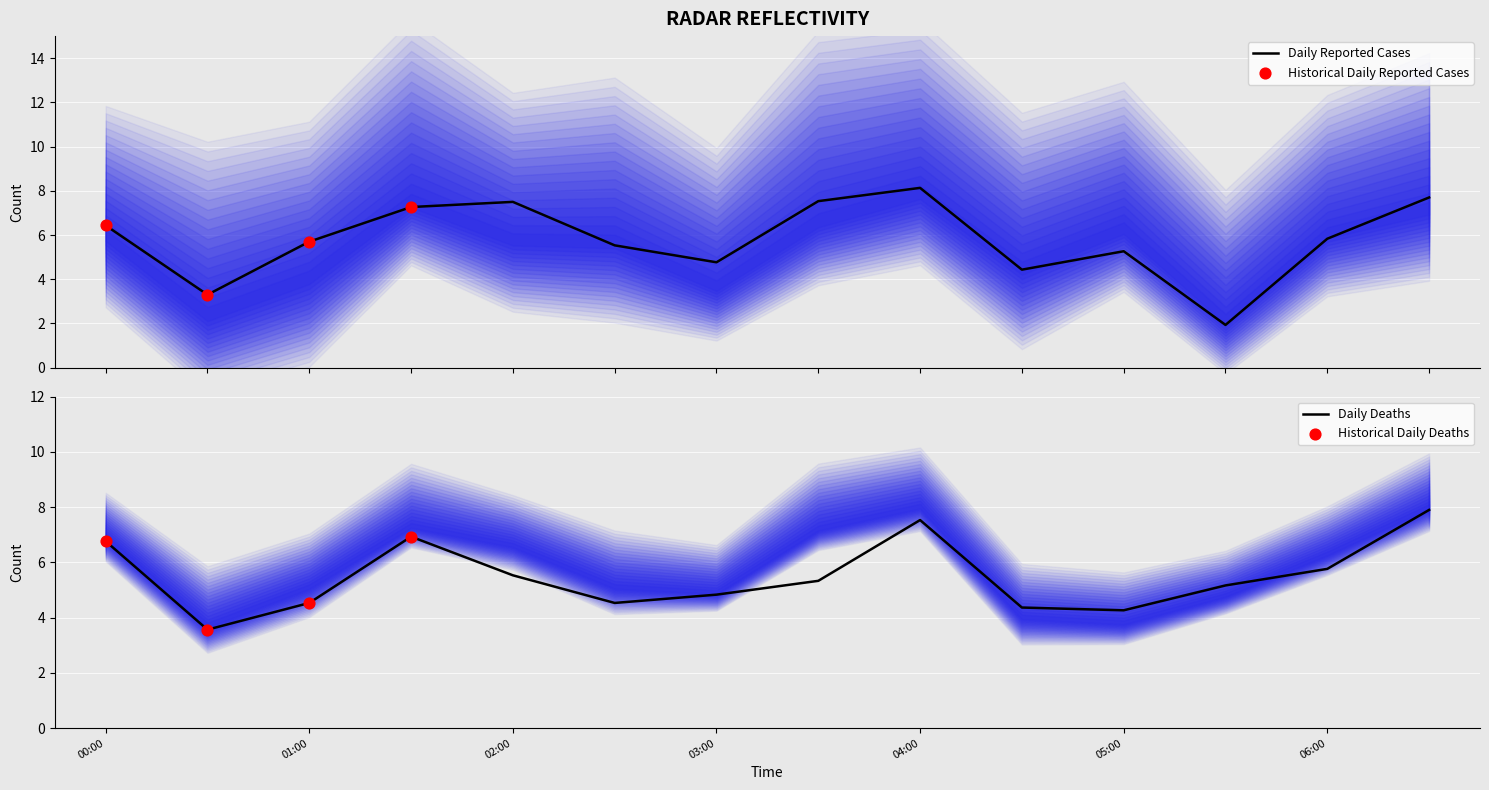

The value of Daily Deaths at 01:00 is 6.6. True or false?

False